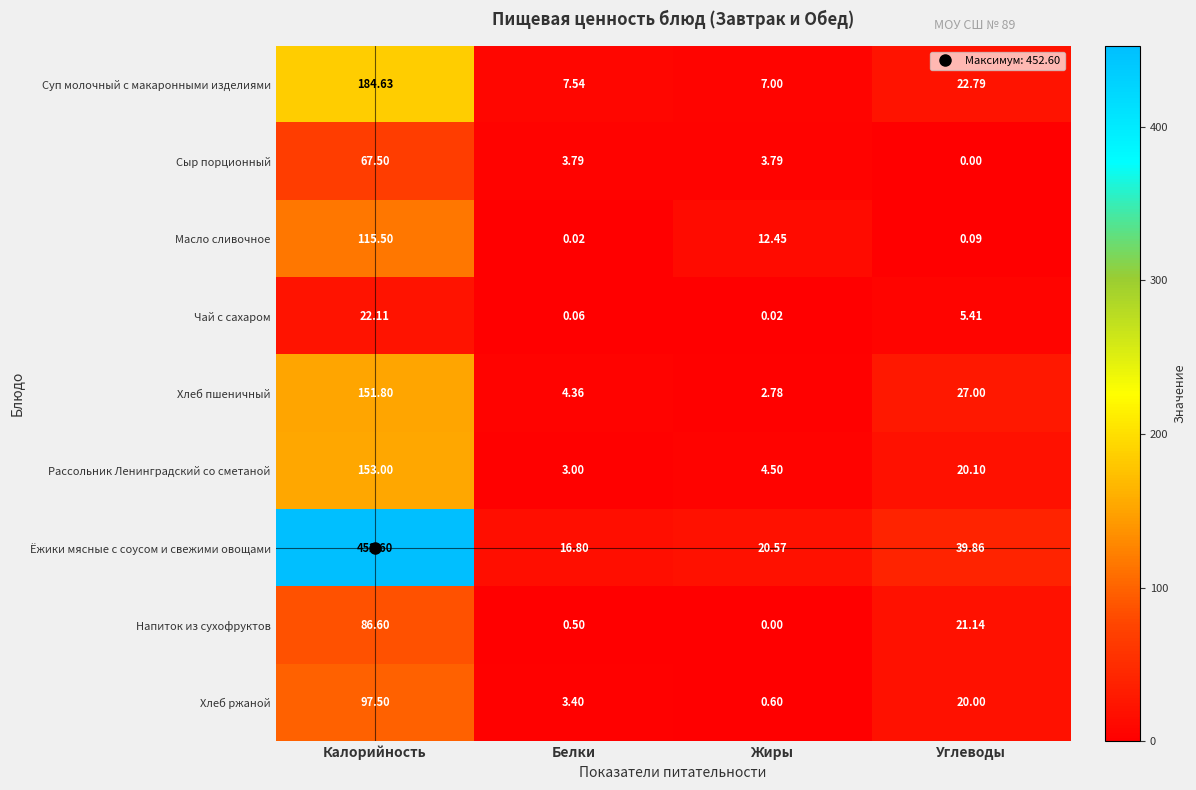

Is the value of Масло сливочное at Калорийность greater than the value of Хлеб ржаной at Белки?

Yes